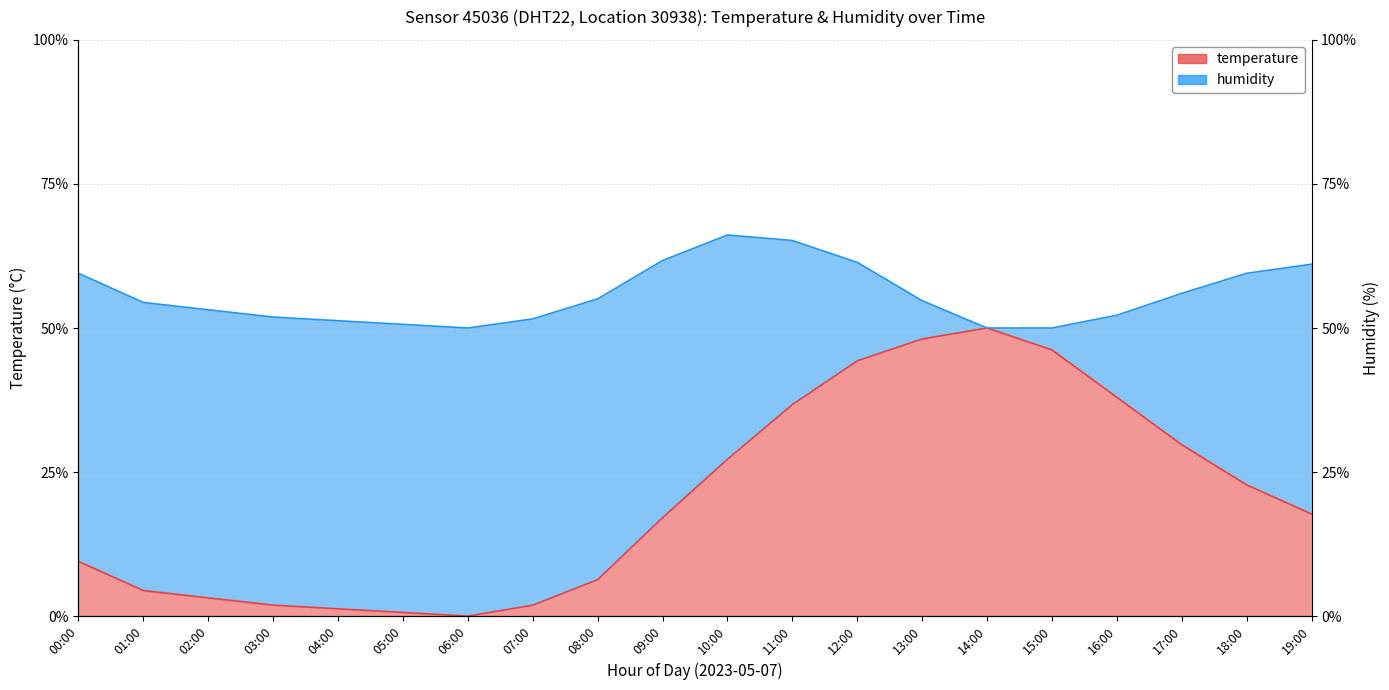

What is the value of the 10th point from the left?

34.2